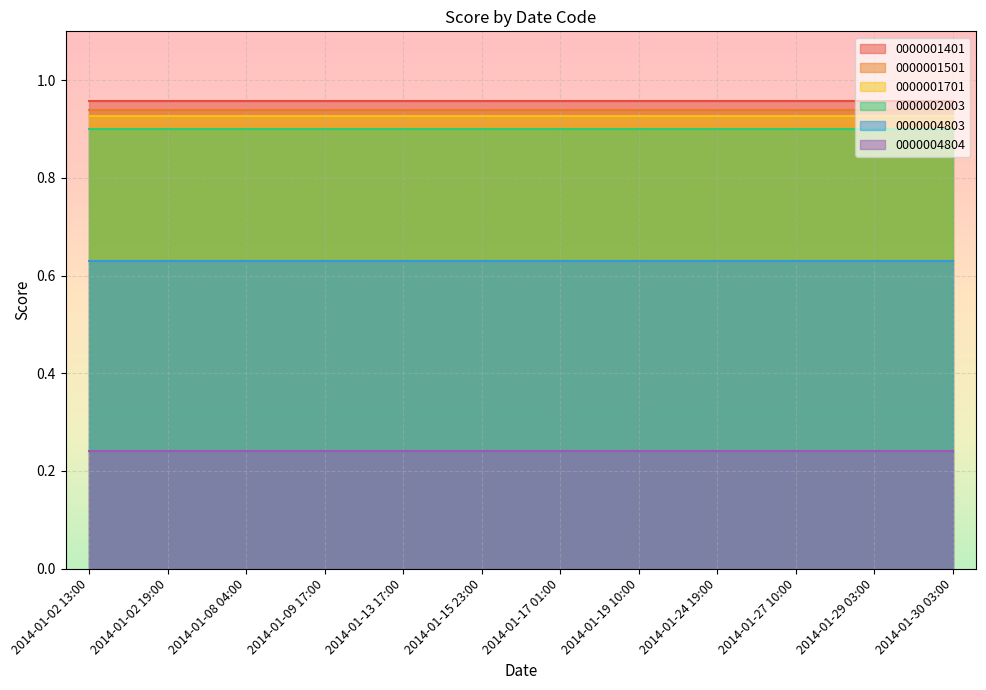

True or false: 0000001701 has a value of 0.9 at 2014-01-09 17:00.

True